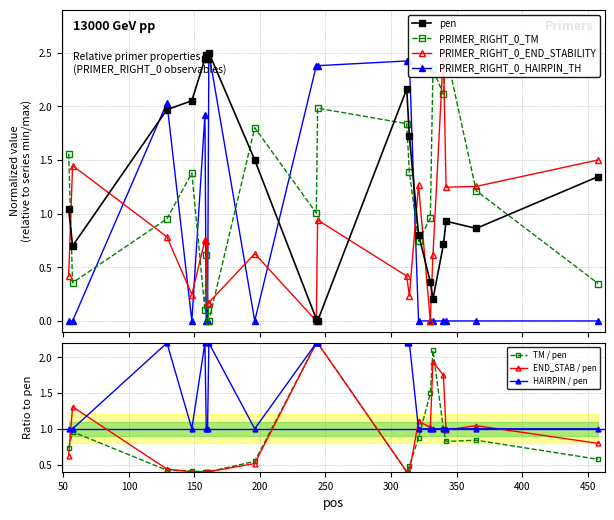

Which label corresponds to the largest value in the chart?

161